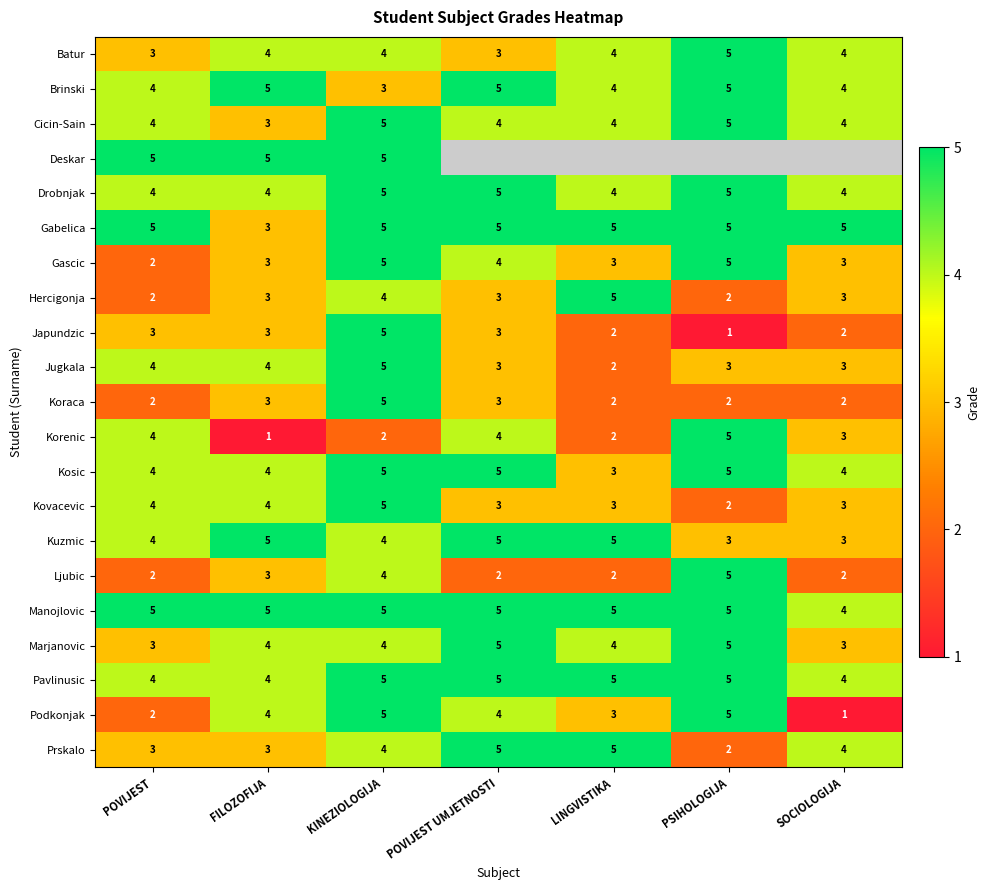

What is the difference between the highest and lowest values at LINGVISTIKA?

3.0